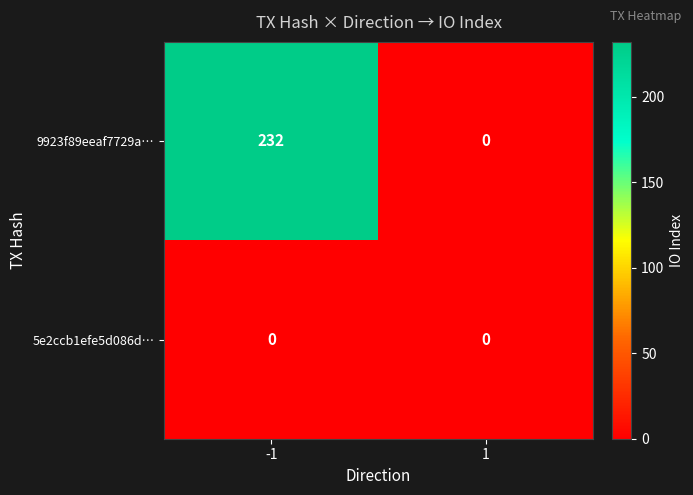

Rank the series by their average value, from lowest to highest.

5e2ccb1efe5d086d…, 9923f89eeaf7729a…